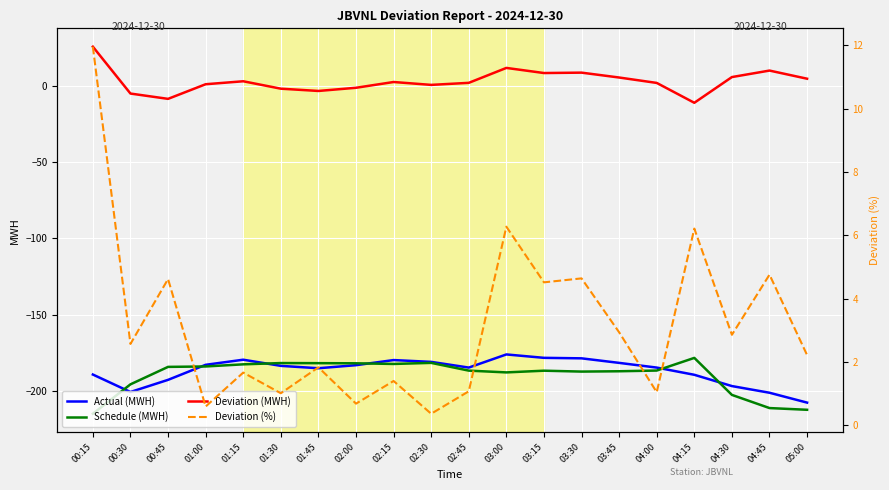

Rank the categories by Actual (MWH) value from lowest to highest.

05:00, 04:45, 00:30, 04:30, 00:45, 04:15, 00:15, 01:45, 04:00, 02:45, 01:30, 02:00, 01:00, 03:45, 02:30, 02:15, 01:15, 03:30, 03:15, 03:00